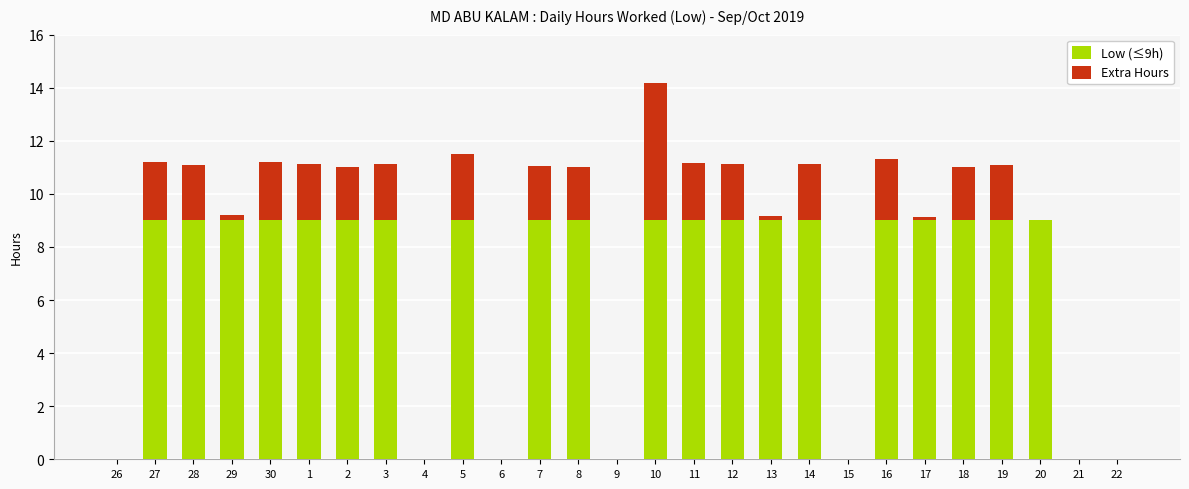

What are all the series names shown in the legend?

Low (≤9h), Extra Hours